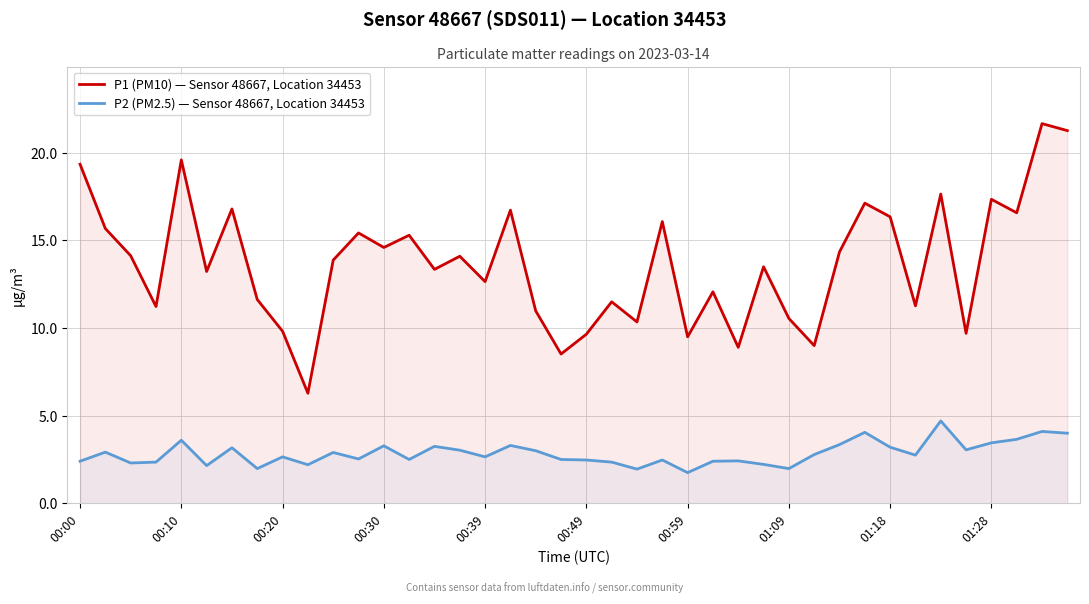

Which has a higher value, 22 or 30?

30